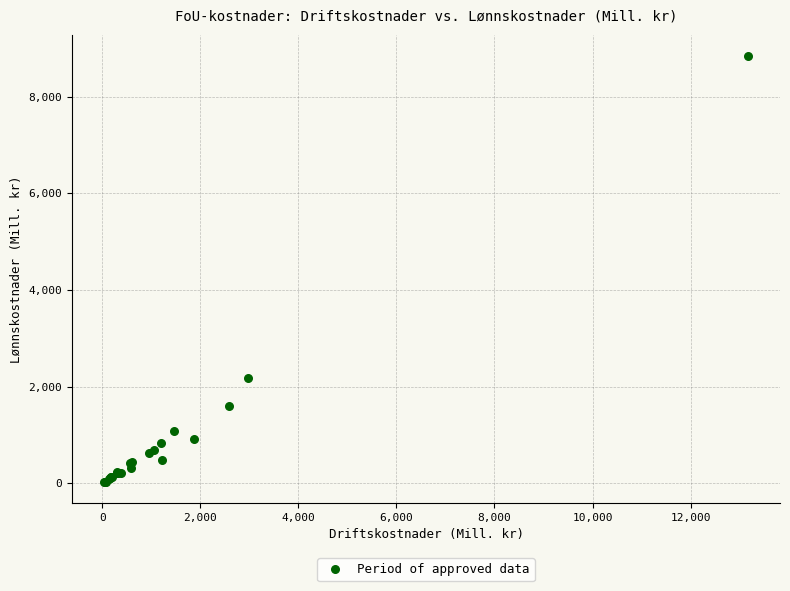

What Y value in the scatter plot is closest to 4436?

2169.9